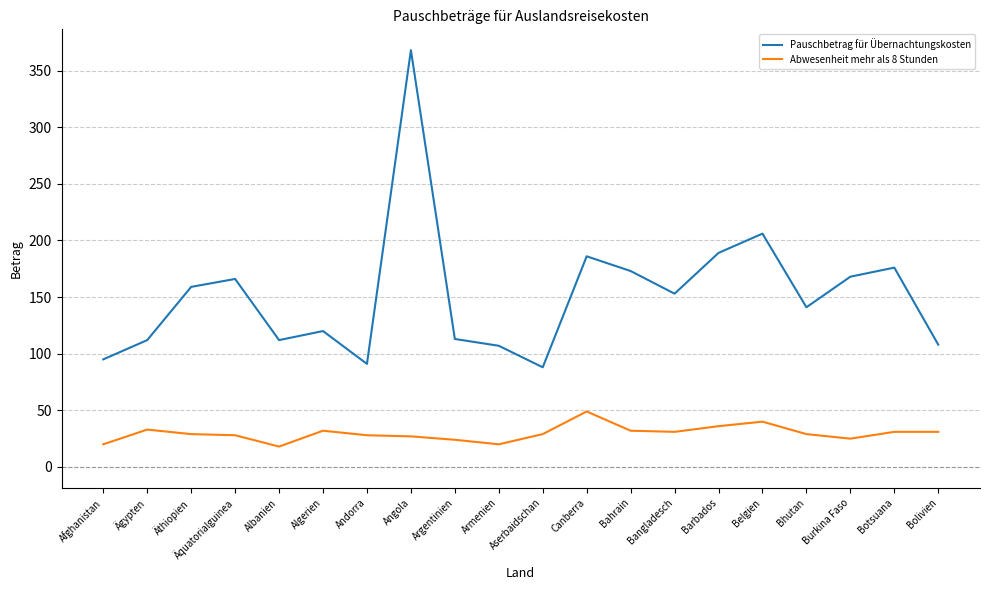

True or false: Abwesenheit mehr als 8 Stunden and Pauschbetrag für Übernachtungskosten cross at least once.

False